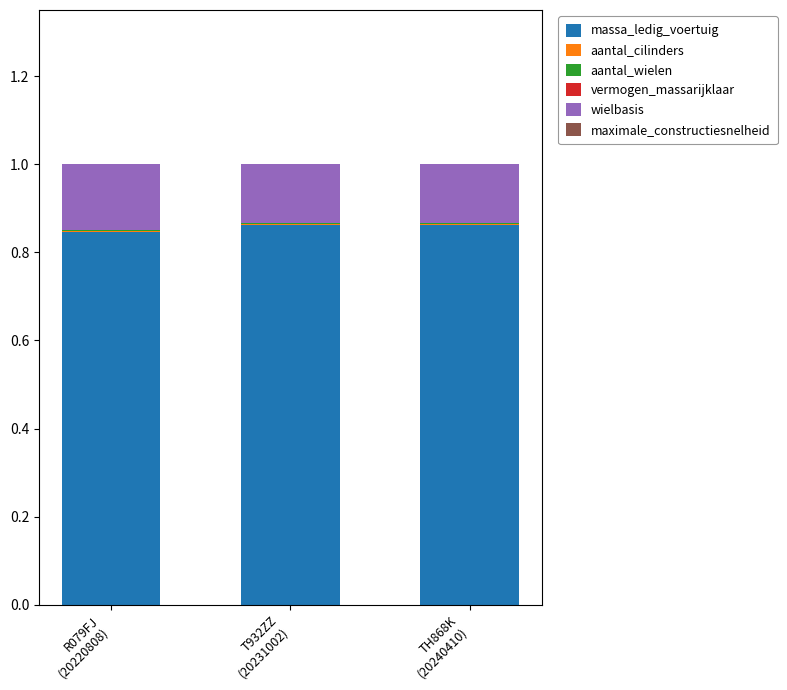

The aantal_cilinders series shows 0.0 at T932ZZ
(20231002). True or false?

True